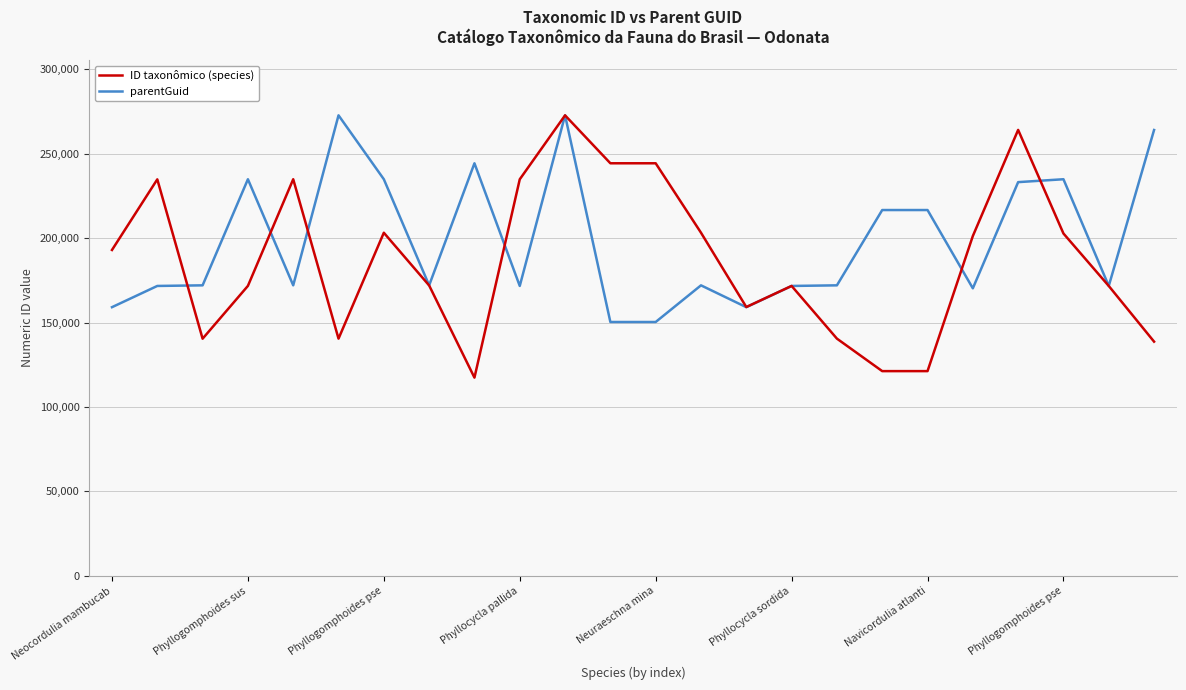

Does the chart have visible grid lines?

Yes